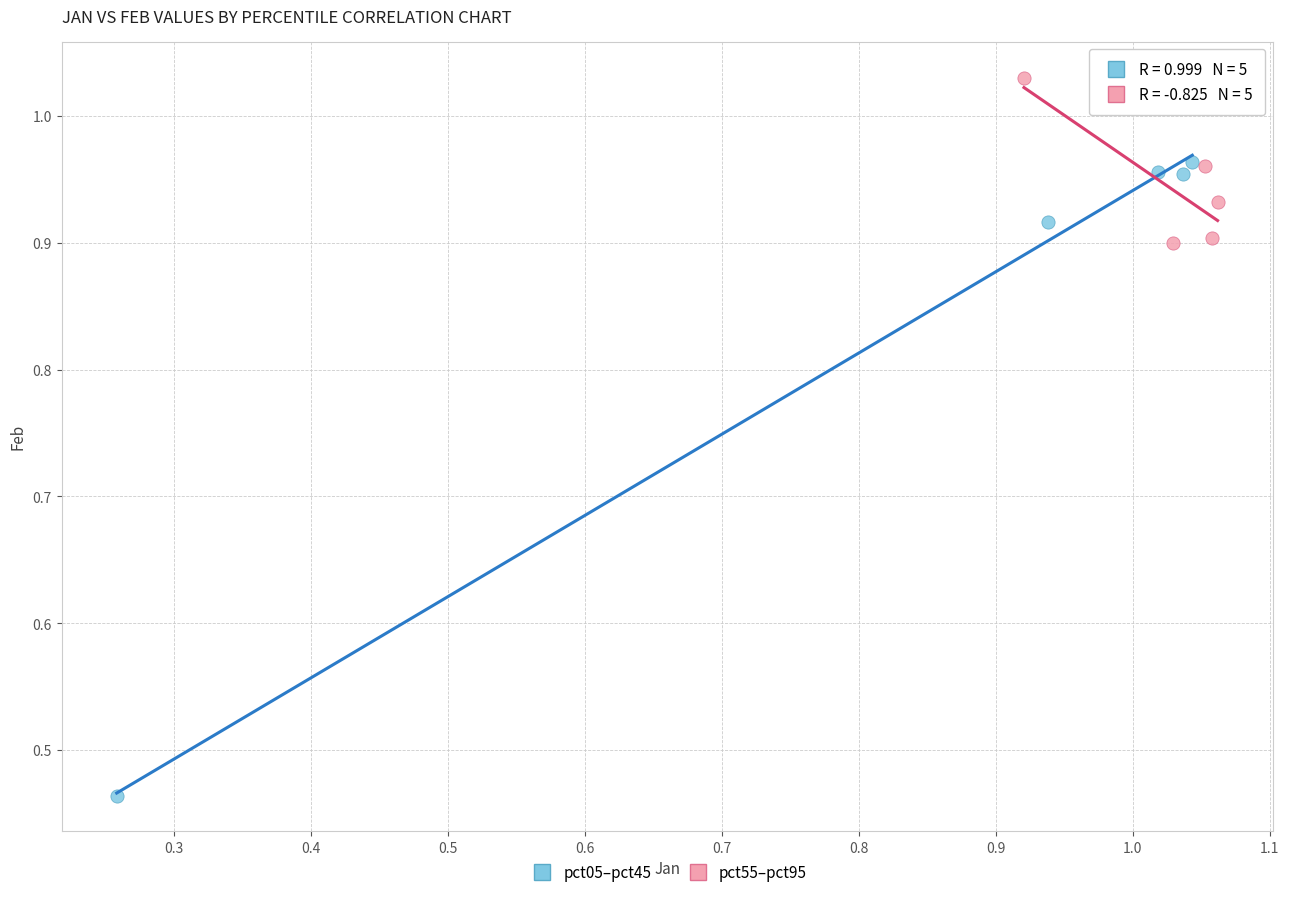

Which series has the widest spread of Y values?

pct05–pct45